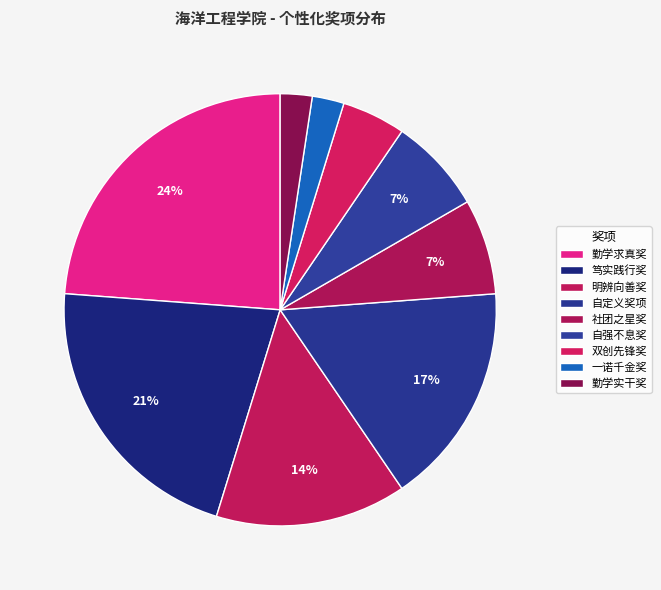

How many segments does this pie chart have?

9